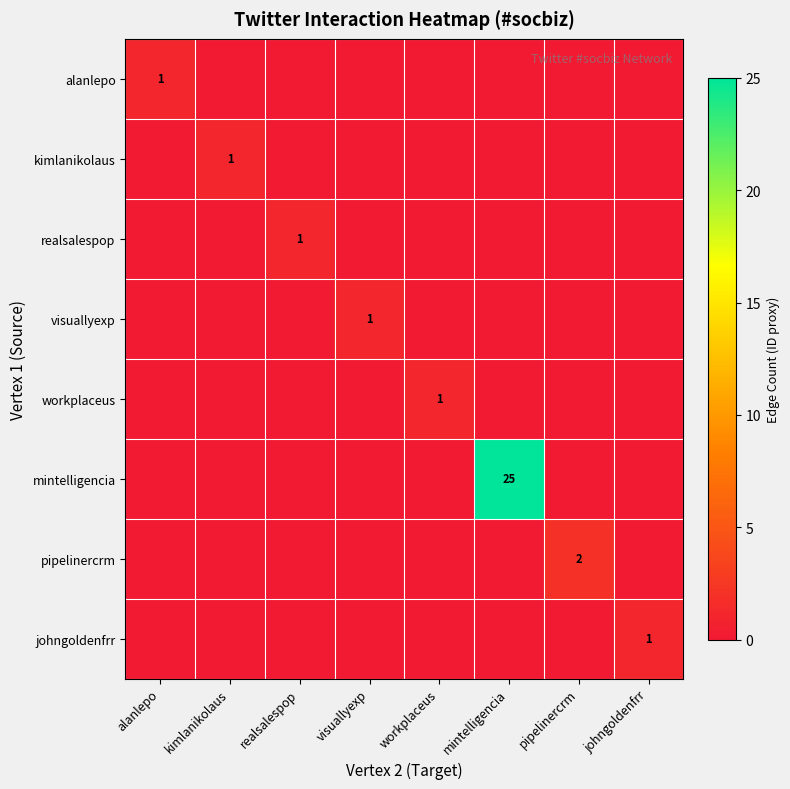

The realsalespop series shows 1 at realsalespop. True or false?

True